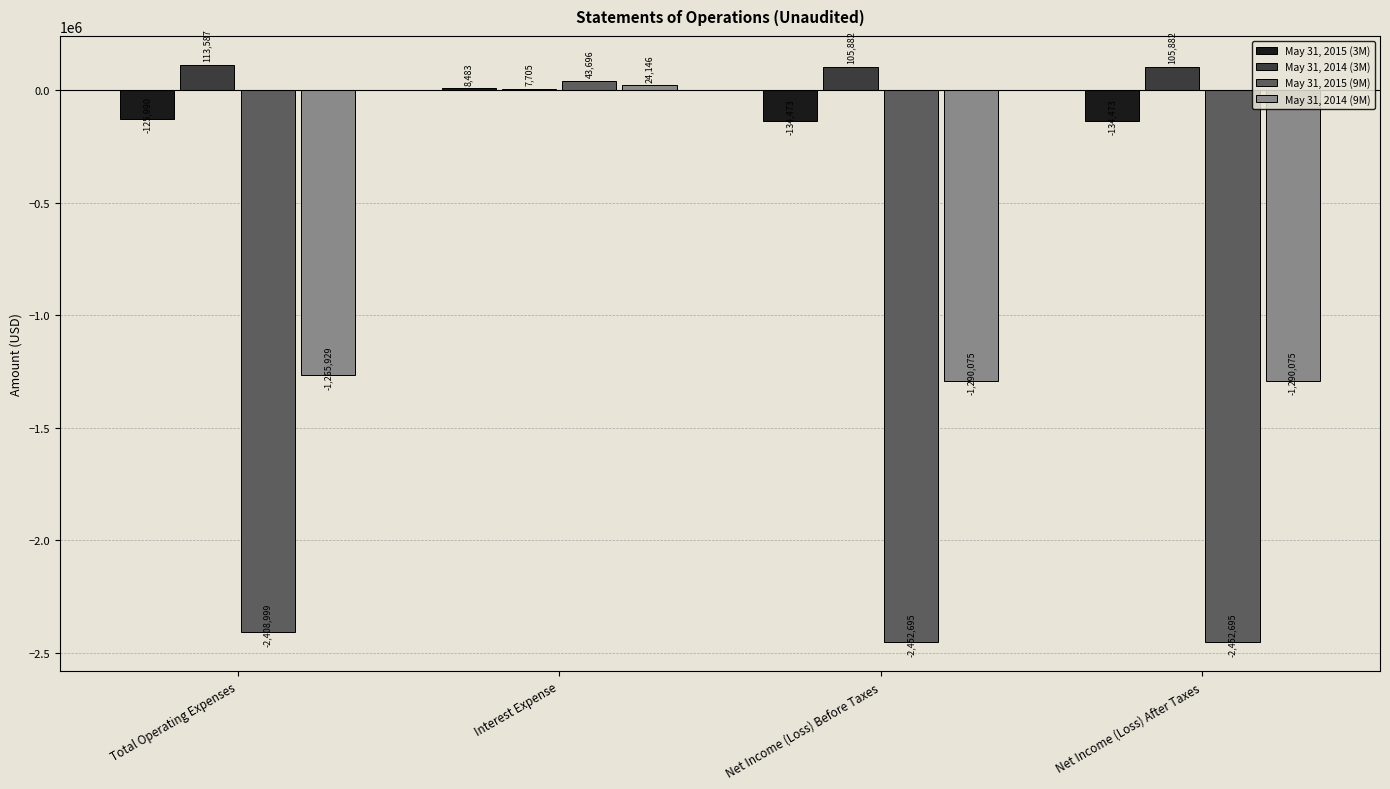

What is the sum of the May 31, 2014 (9M) values at Interest Expense and Net Income (Loss) After Taxes?

-1265929